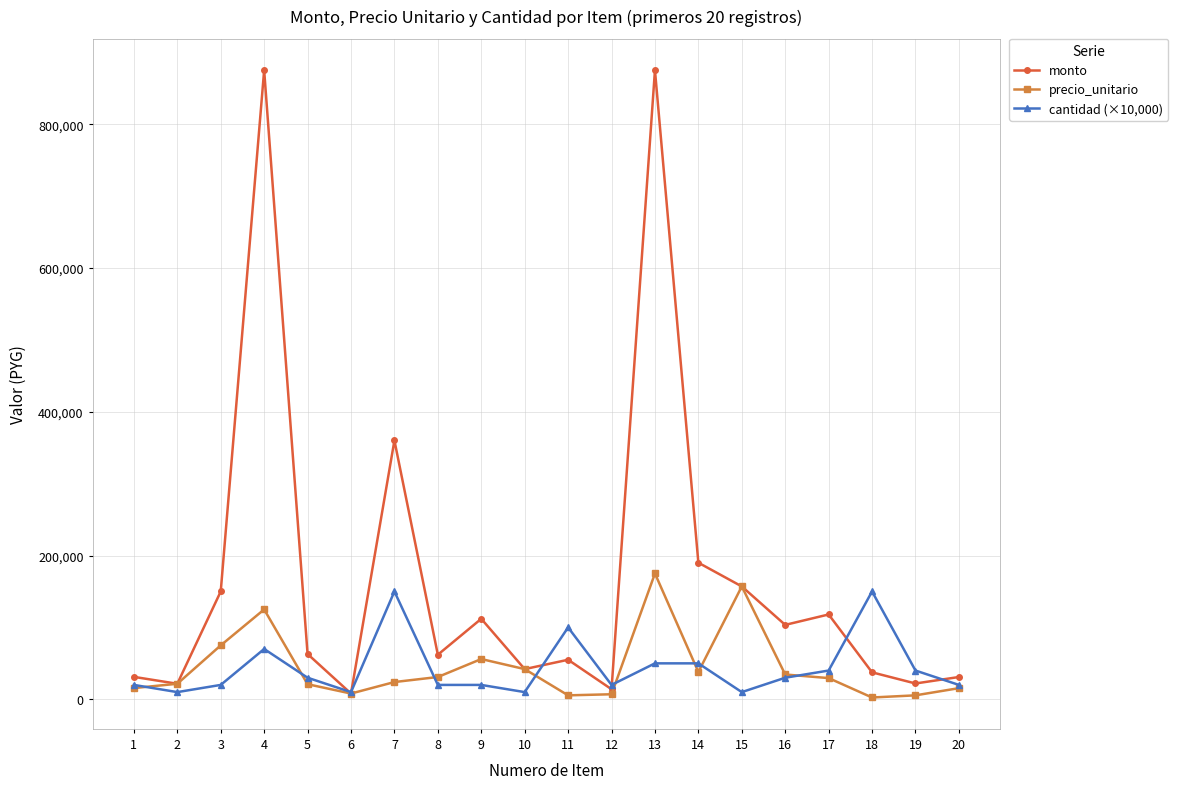

What is the highest value of the precio_unitario series?

175000